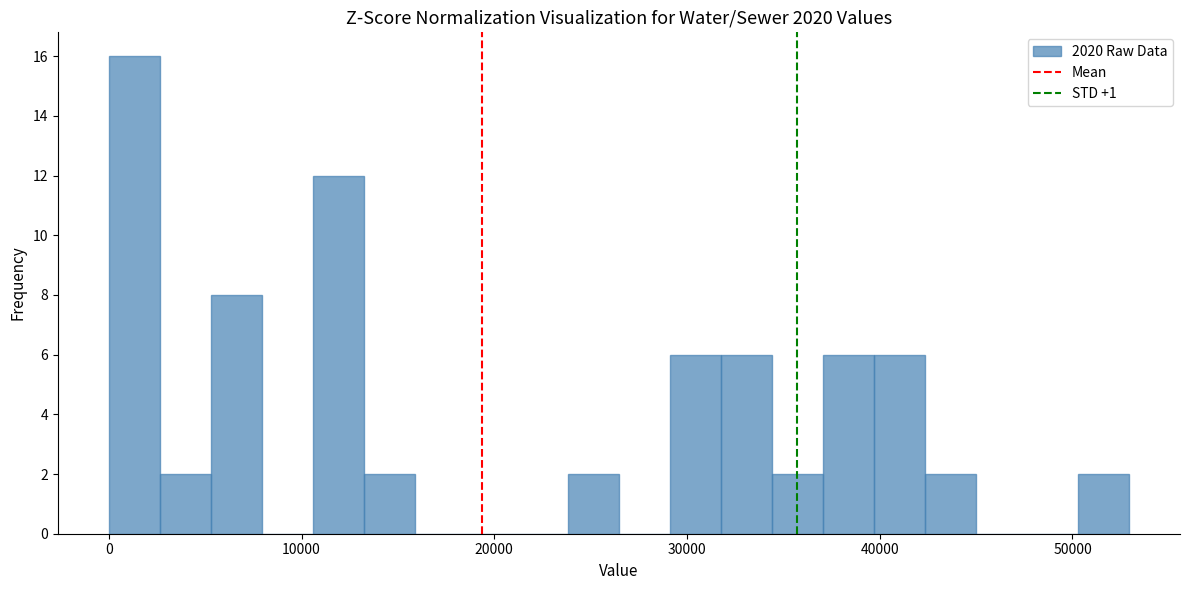

Around what value on the x-axis is the tallest bar? Give the approximate position of its centre, as read against the axis.

1000